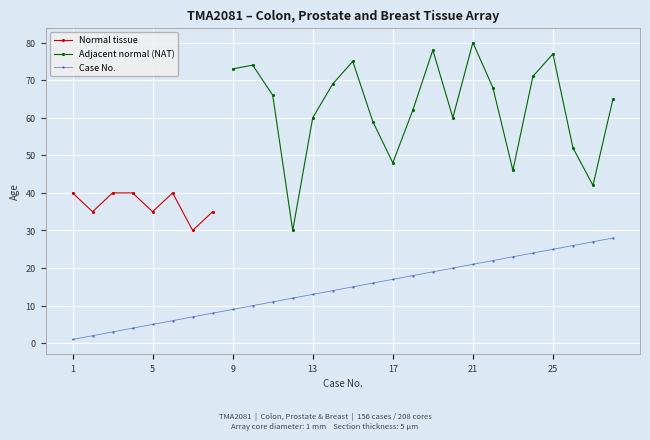

True or false: Case No. has a value of 21 at 21.

True